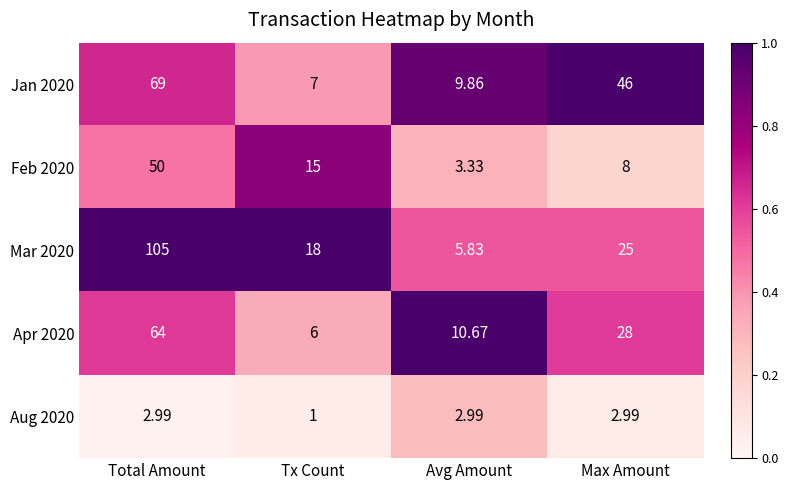

List the series in order of their peak value, highest first.

Mar 2020, Jan 2020, Apr 2020, Feb 2020, Aug 2020